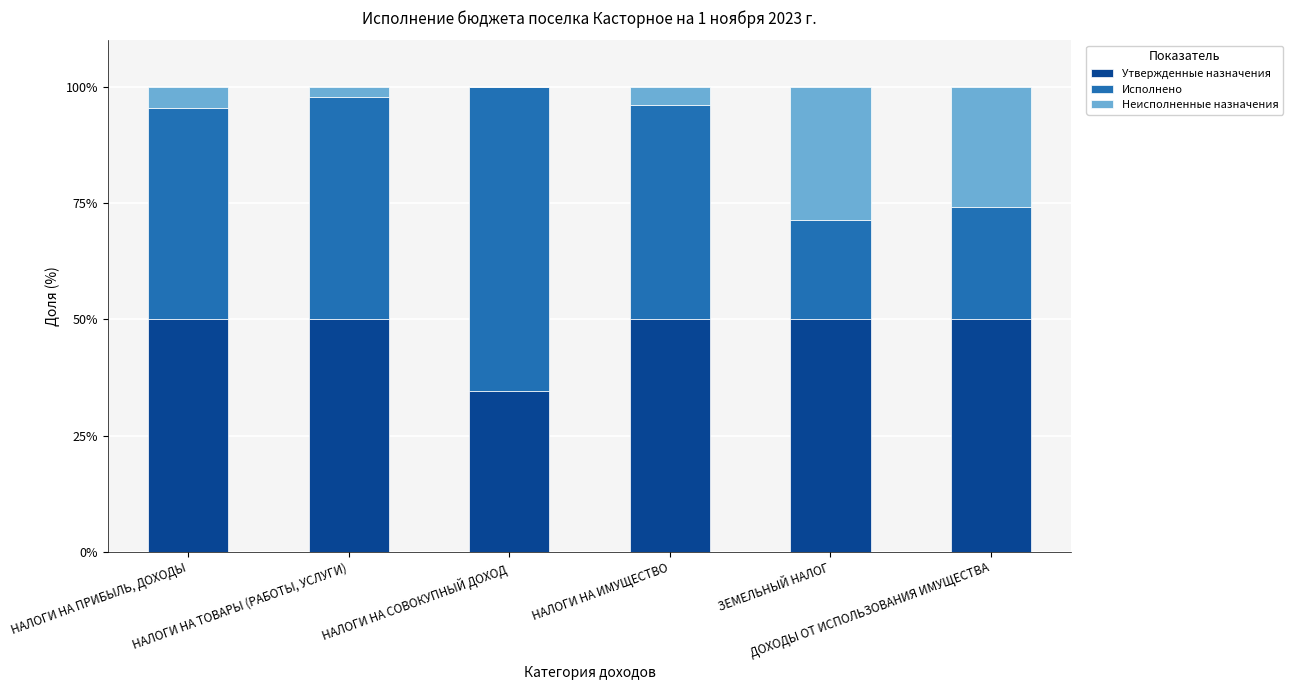

What are all the series names shown in the legend?

Утвержденные назначения, Исполнено, Неисполненные назначения